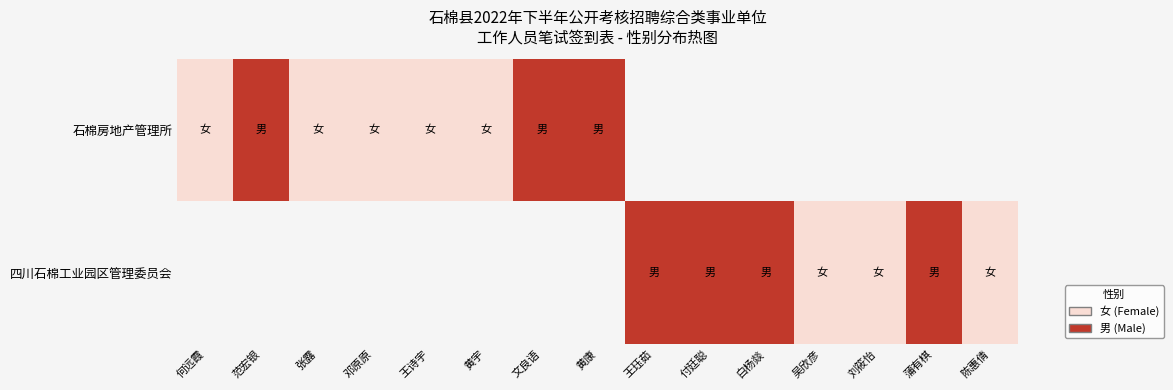

At which label does 四川石棉工业园区管理委员会 reach its peak?

何远霞